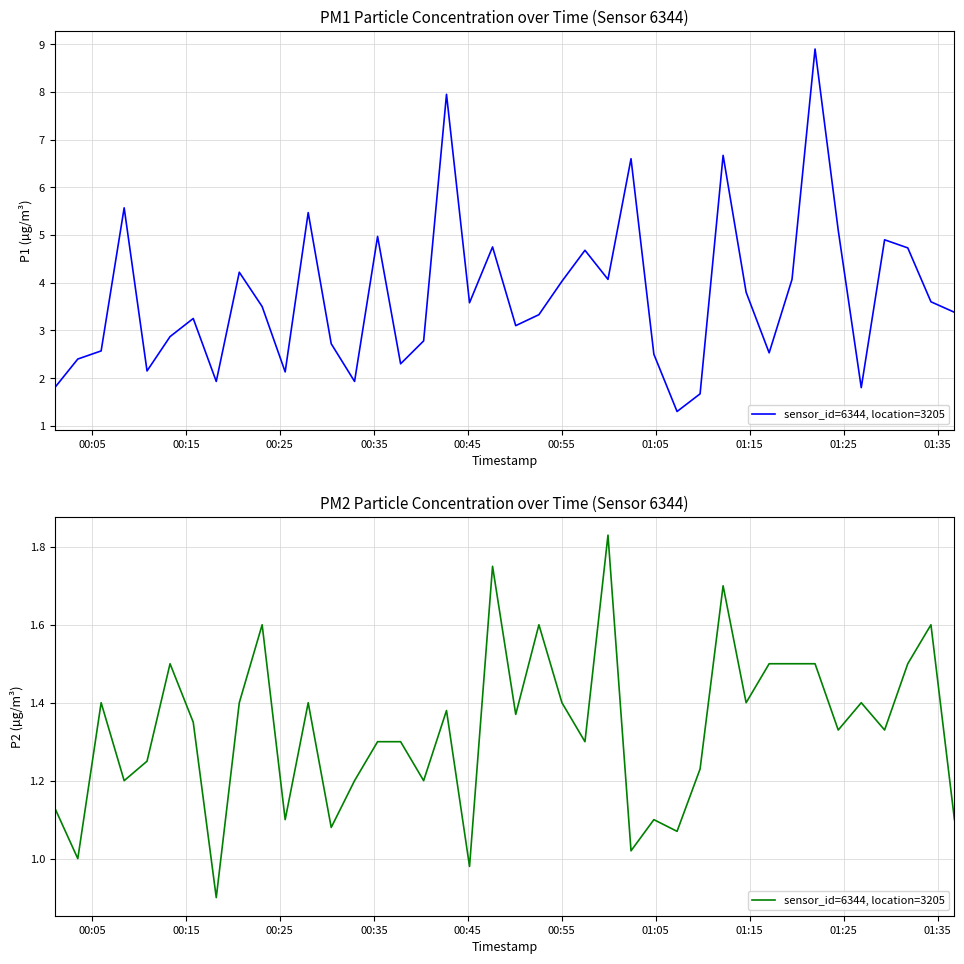

How many data points are less than 1?

2